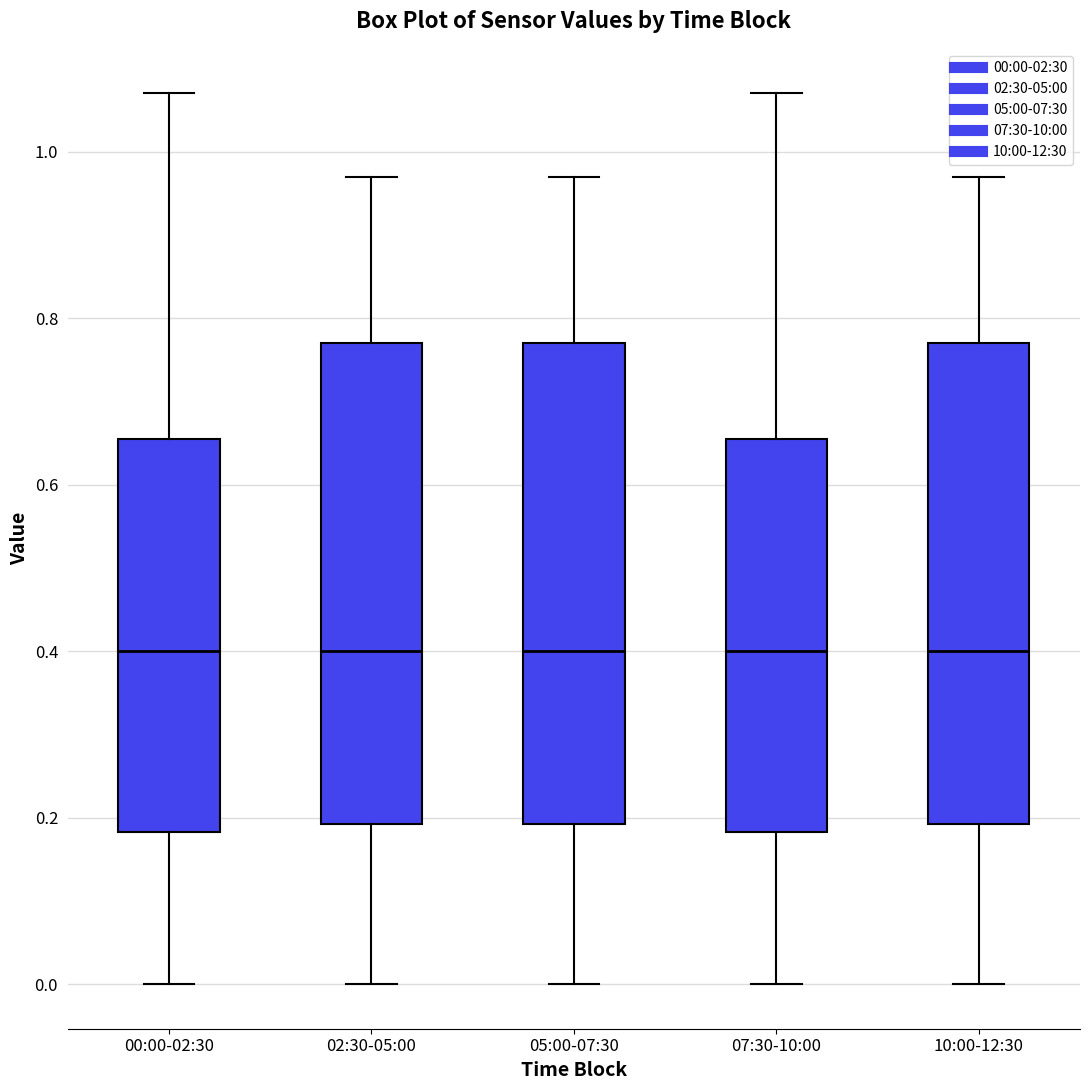

Reading left to right, read every box against the y-axis: the position of its median line, the range the box covers, and the ends of its whiskers. The values are not printed on the chart, so give them approximately, as read against the axis.

00:00-02:30: median 0.40, box 0.18 to 0.66, whiskers 0.00 to 1.08
02:30-05:00: median 0.40, box 0.20 to 0.78, whiskers 0.00 to 0.98
05:00-07:30: median 0.40, box 0.20 to 0.78, whiskers 0.00 to 0.98
07:30-10:00: median 0.40, box 0.18 to 0.66, whiskers 0.00 to 1.08
10:00-12:30: median 0.40, box 0.20 to 0.78, whiskers 0.00 to 0.98